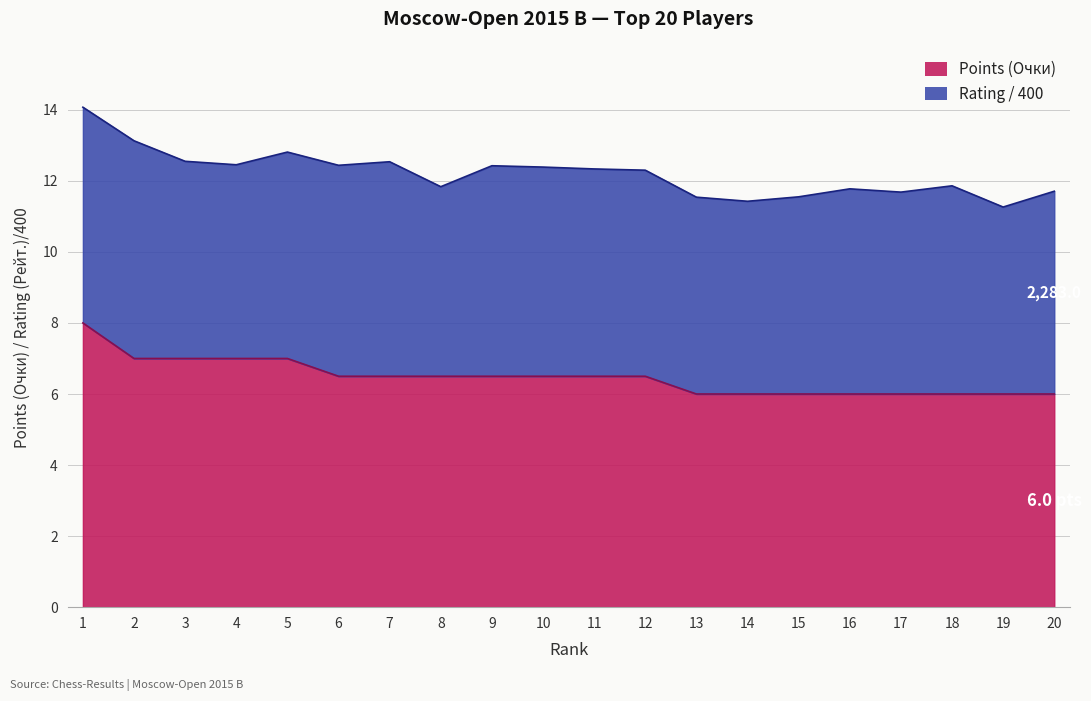

Approximately how many times larger is the value at 12 compared to 17?

1.1